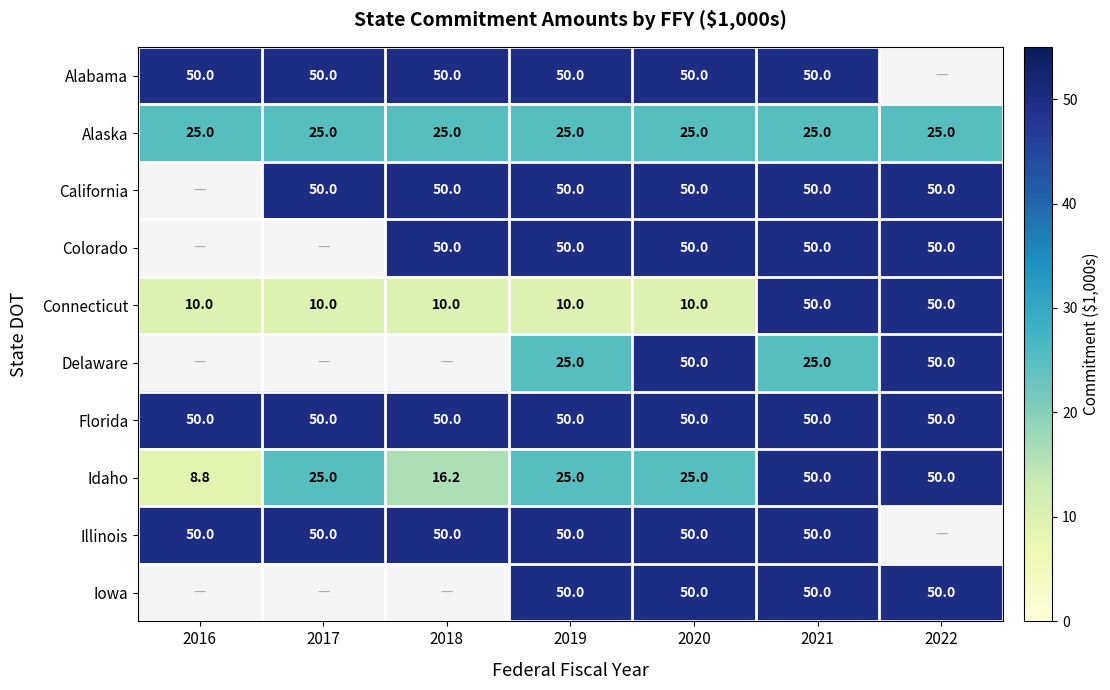

What is the sum of the Alabama values at 2020 and 2019?

100.0